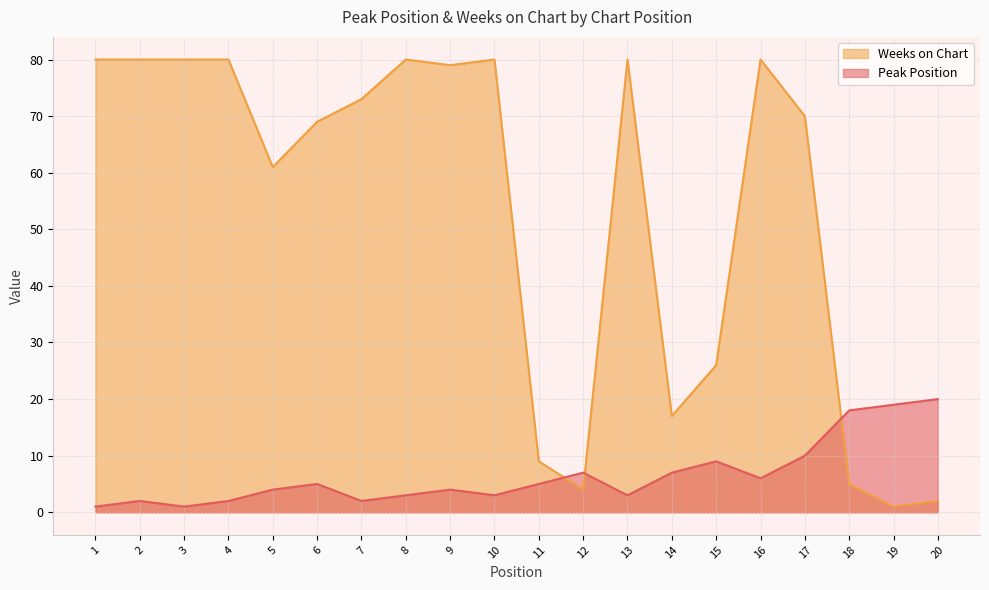

In Weeks on Chart, how many points are higher than both neighbors (excluding endpoints)?

4